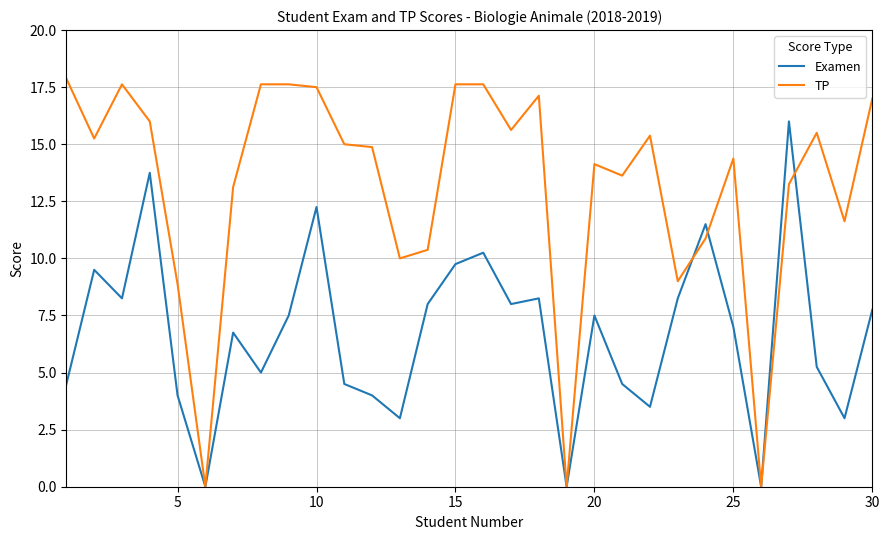

What is the highest value of the TP series?

17.9